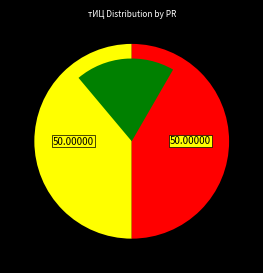

Which slice is the smallest?

2017-01-13 (PR=0)